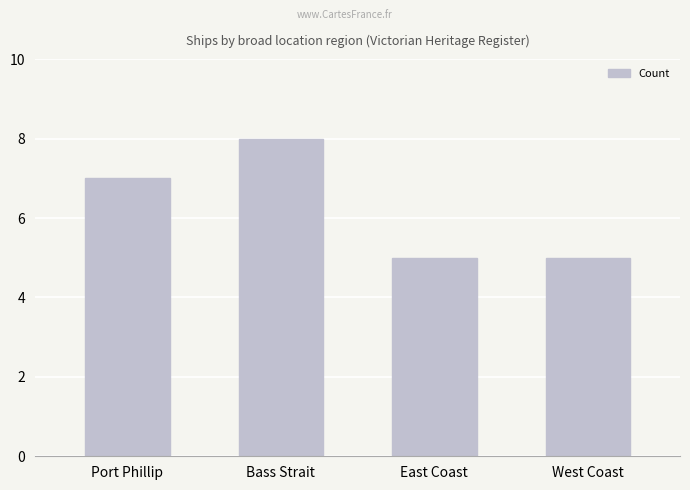

Count the values in the range 5 to 8.

4